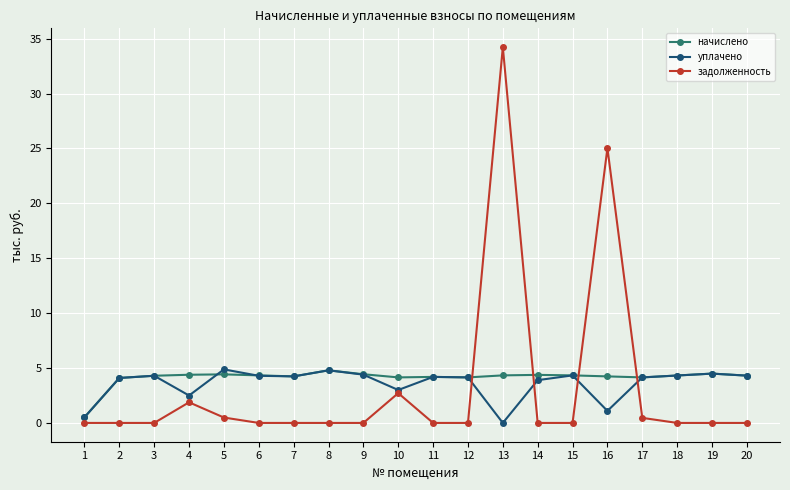

True or false: задолженность has more than 0 interior local peaks.

True